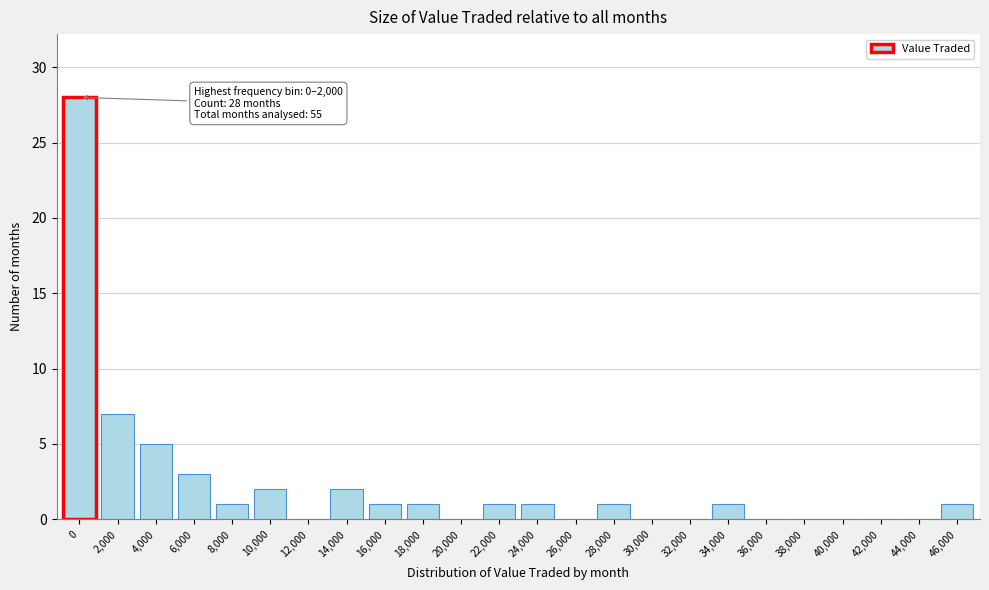

Reading left to right, extract all data points from this chart.

0=28	2,000=7	4,000=5	6,000=3	8,000=1	10,000=2	12,000=0	14,000=2	16,000=1	18,000=1	20,000=0	22,000=1	24,000=1	26,000=0	28,000=1	30,000=0	32,000=0	34,000=1	36,000=0	38,000=0	40,000=0	42,000=0	44,000=0	46,000=1